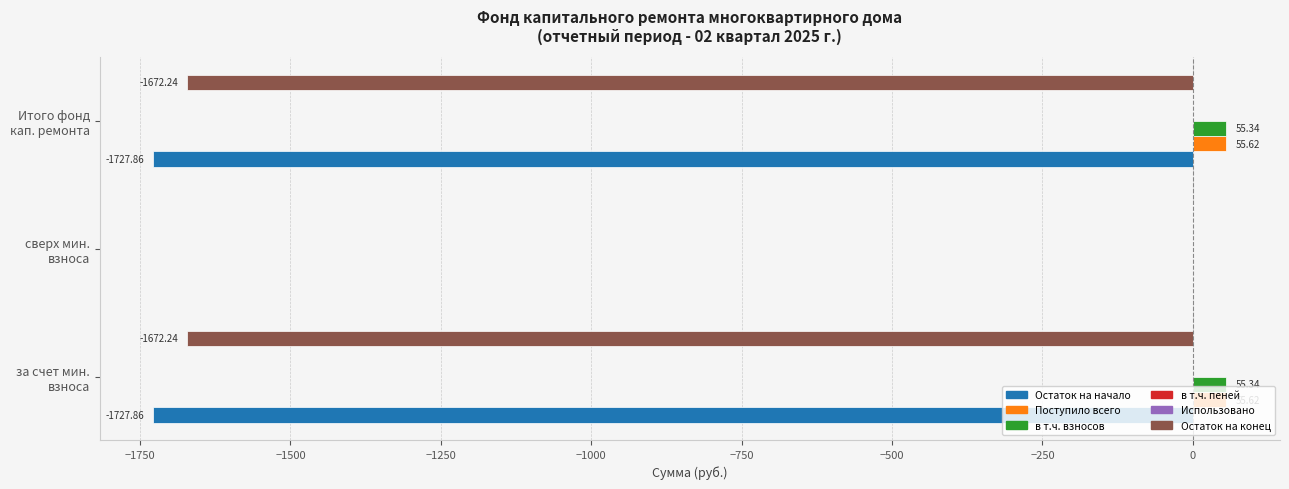

Which series has the largest total across all categories?

Поступило всего